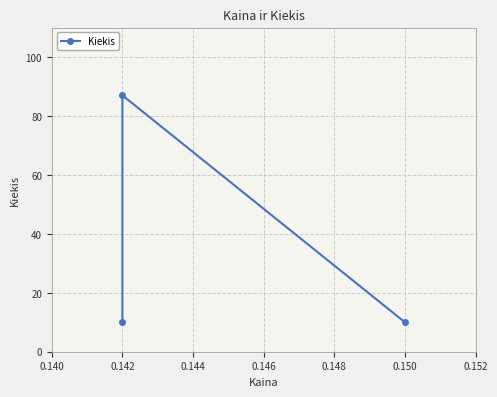

Does the chart have visible grid lines?

Yes